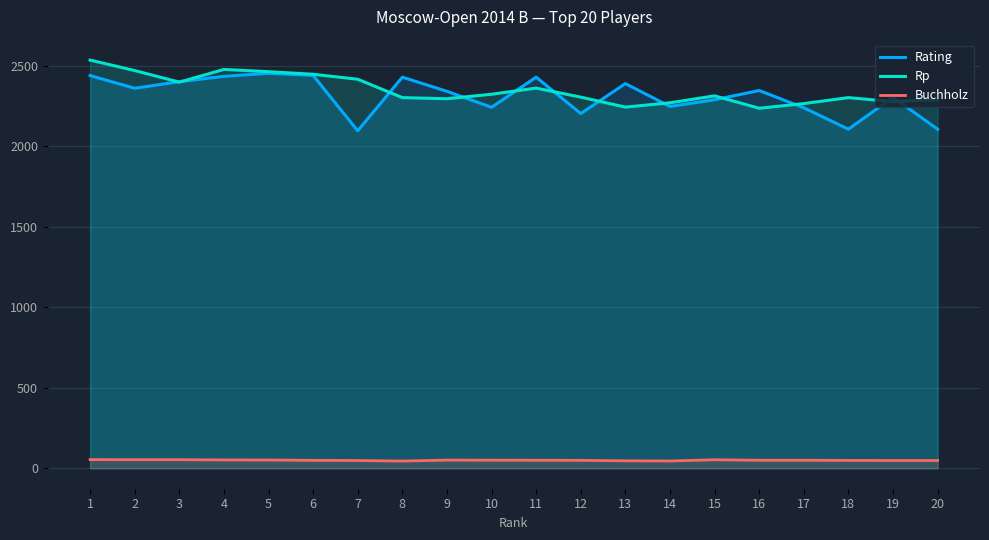

How many interior local valleys does the Buchholz series have?

2